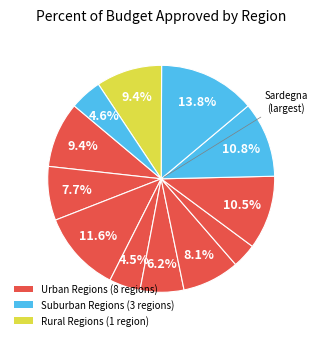

Count the number of slices in the pie.

12